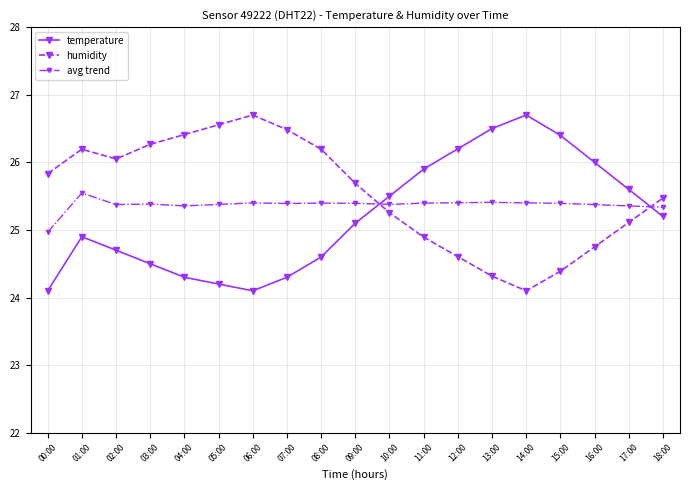

What is the spread (max minus min) of values at 18:00?

0.3